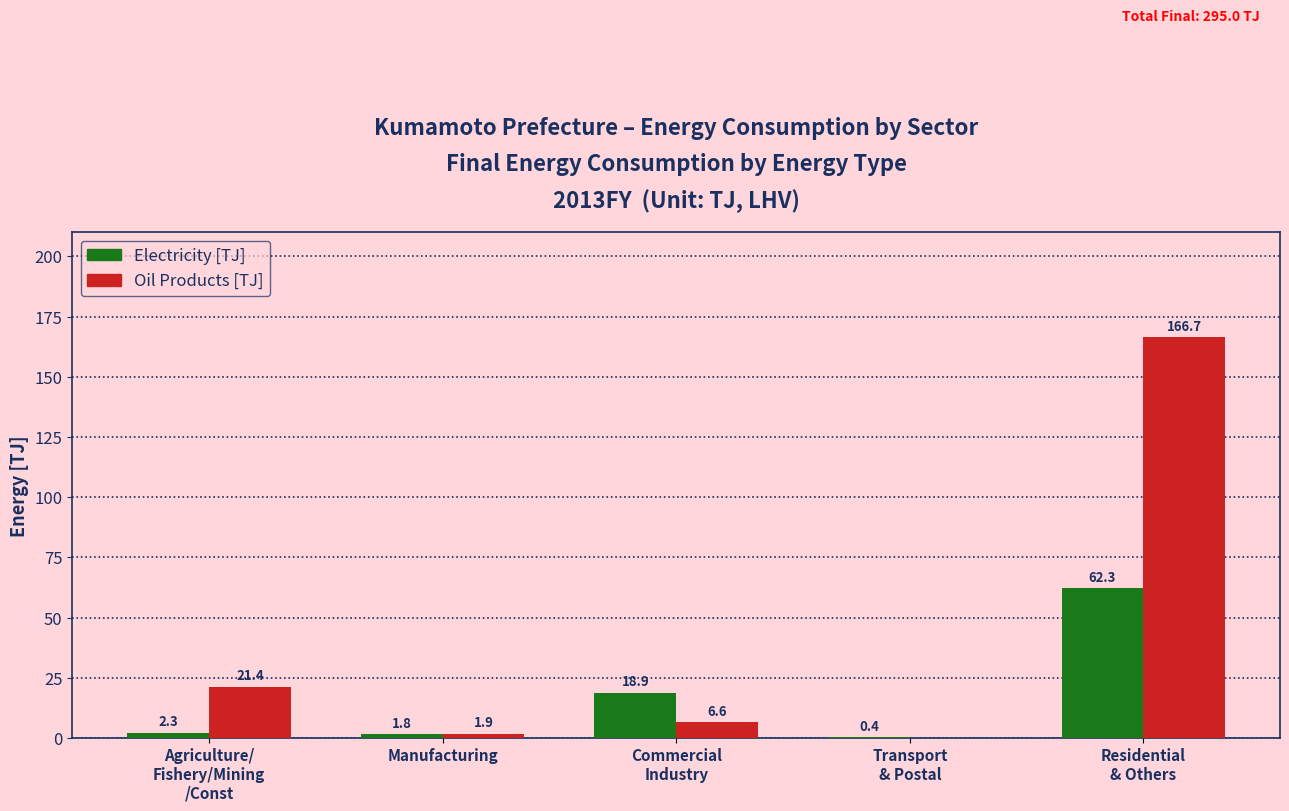

What is the maximum value shown in the chart?

166.7